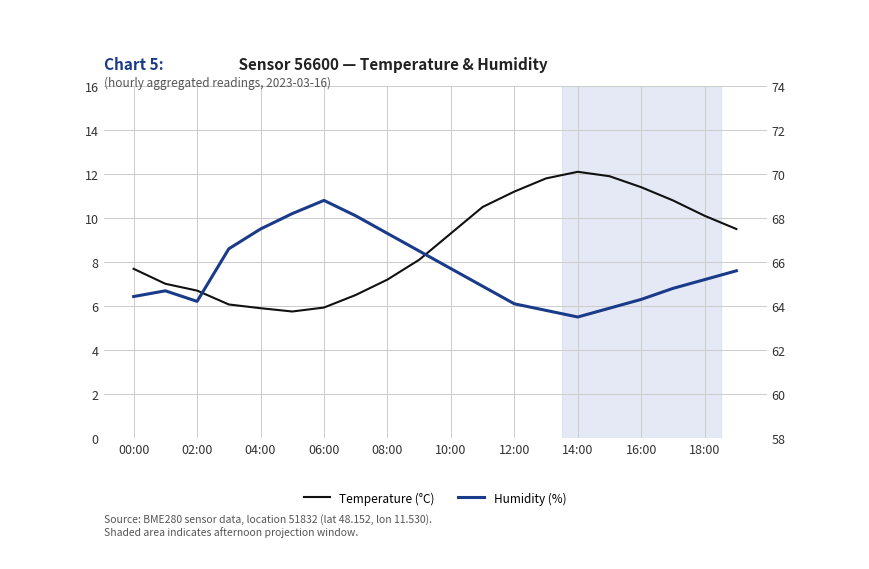

Which series has the largest range (max minus min)?

Temperature (°C)